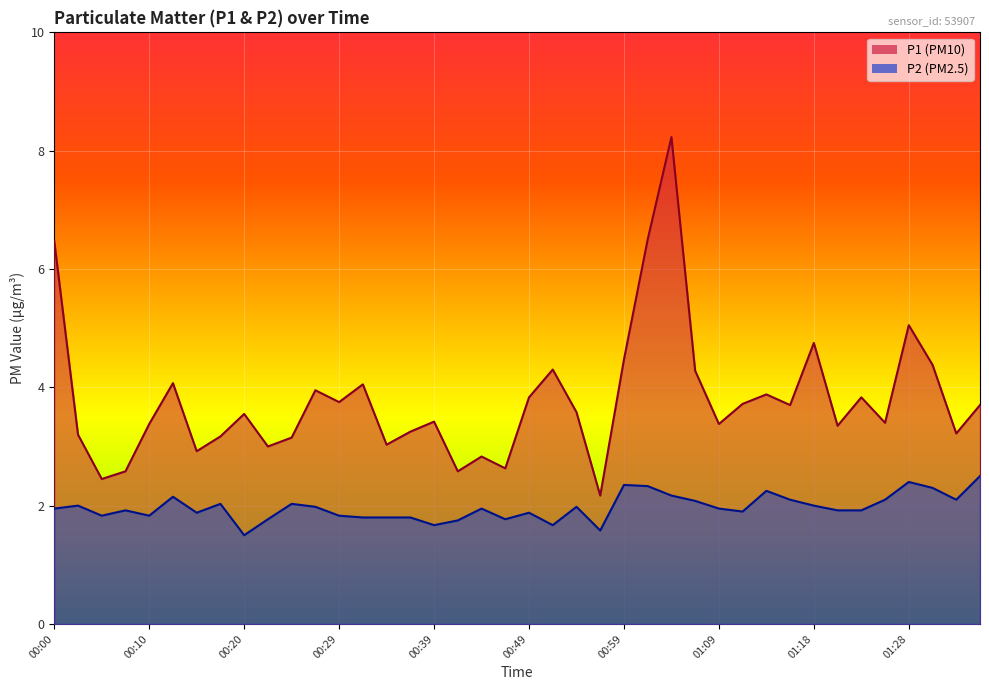

What is the value of the P2 point at the 27th from the left?

2.2